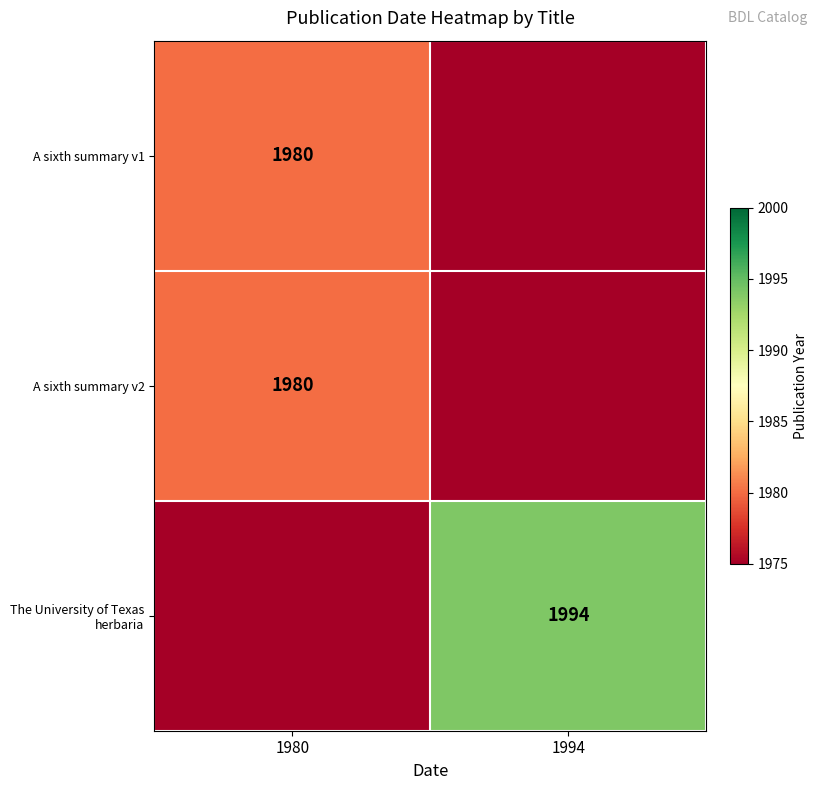

The The University of Texas herbaria series shows 826 at 1994. True or false?

False